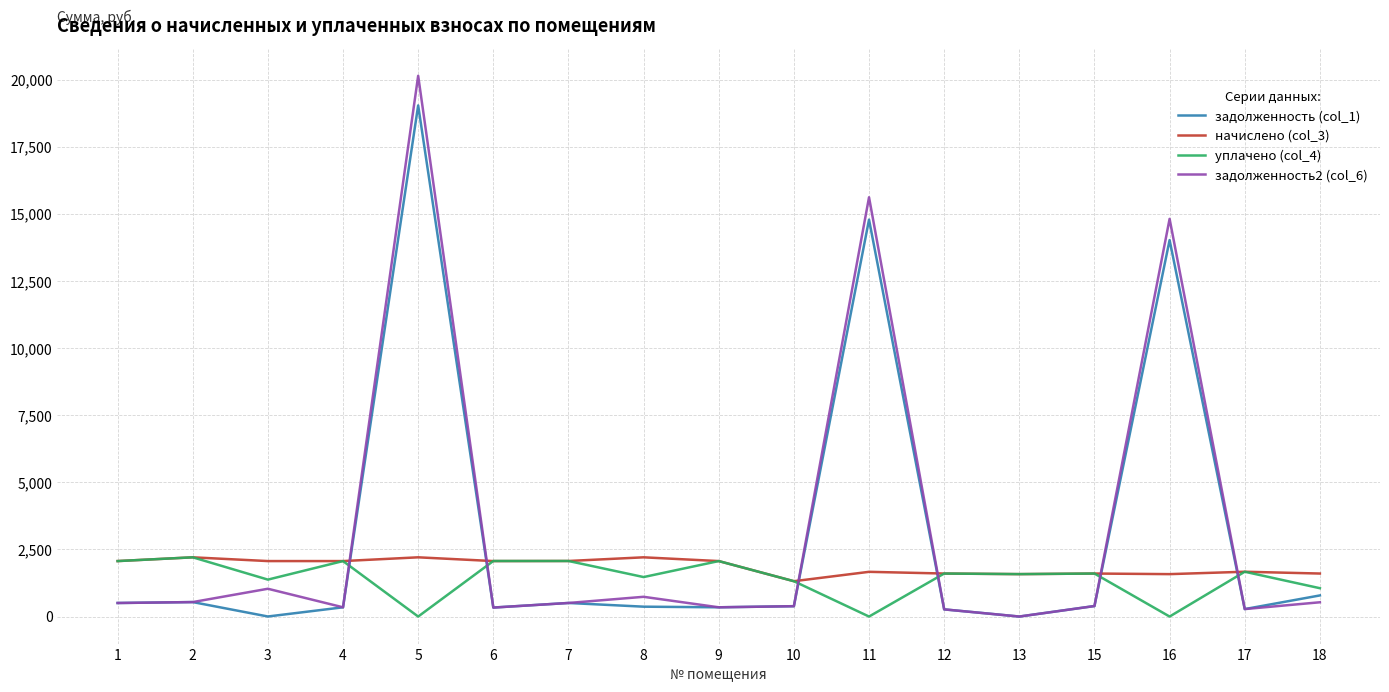

The value of уплачено (col_4) at 3 is 2403.6. True or false?

False